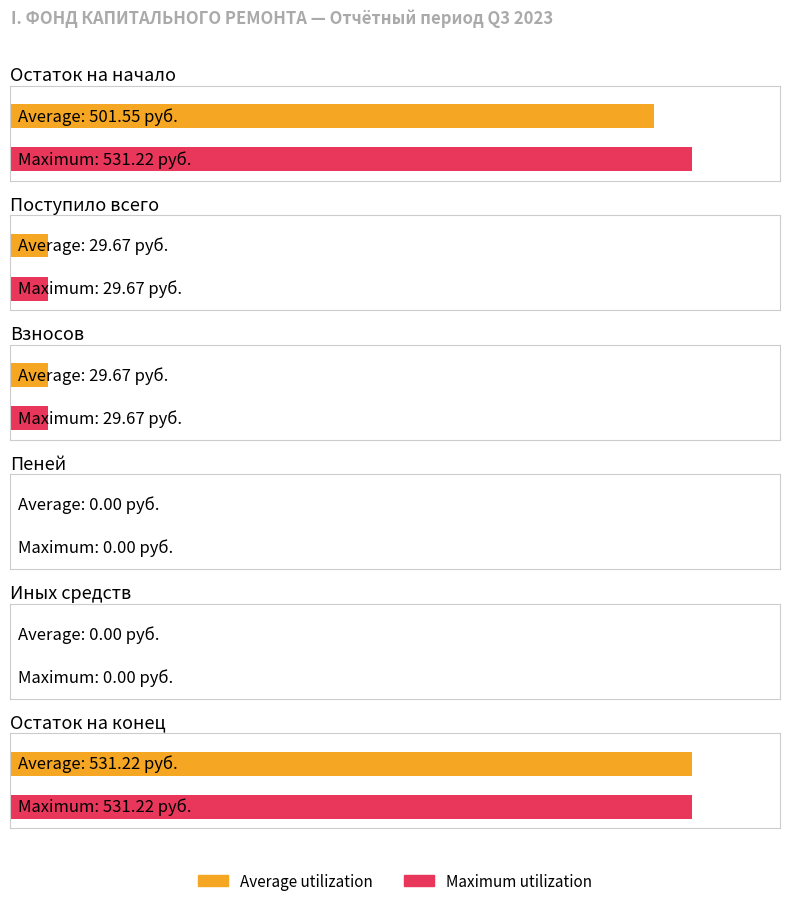

At which category is the sum across all series the highest?

Остаток на конец